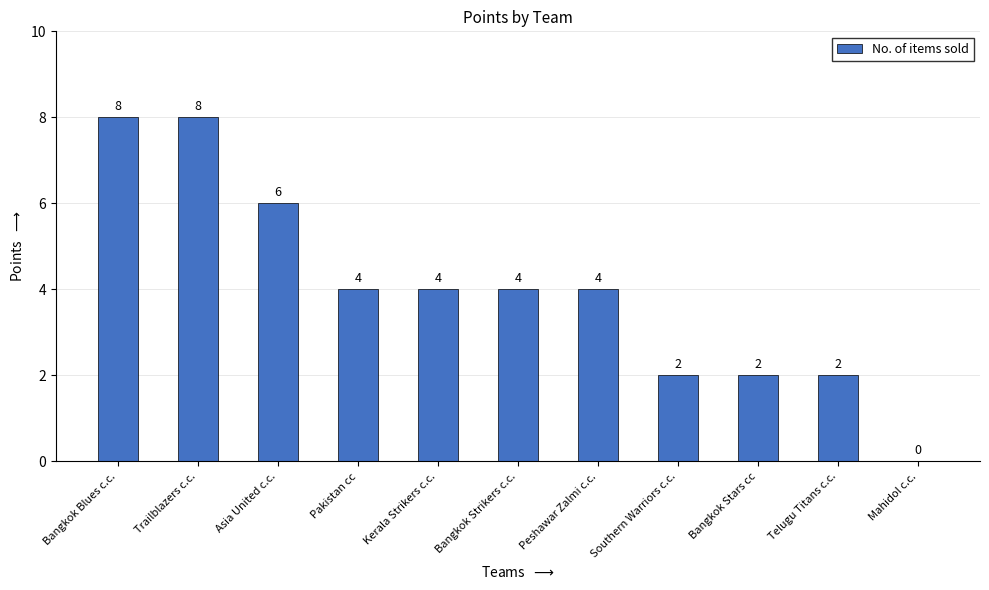

Which has a higher value, Asia United c.c. or Peshawar Zalmi c.c.?

Asia United c.c.